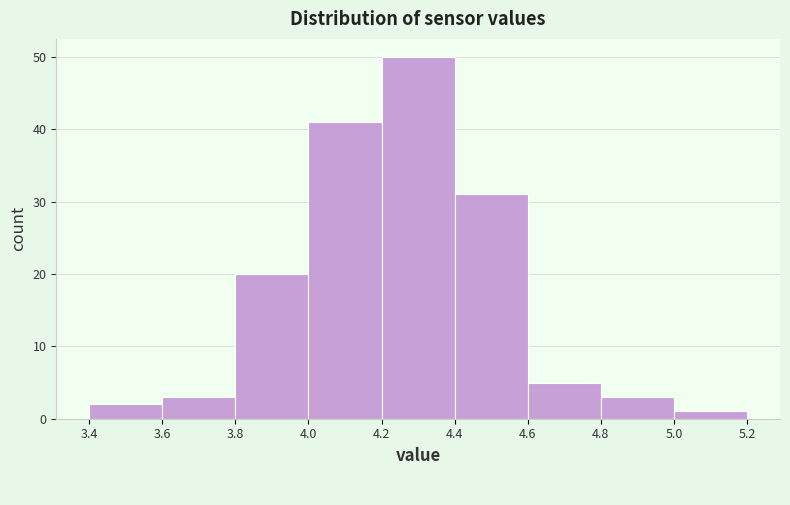

Which range on the x-axis has the tallest bar?

4.2 to 4.4